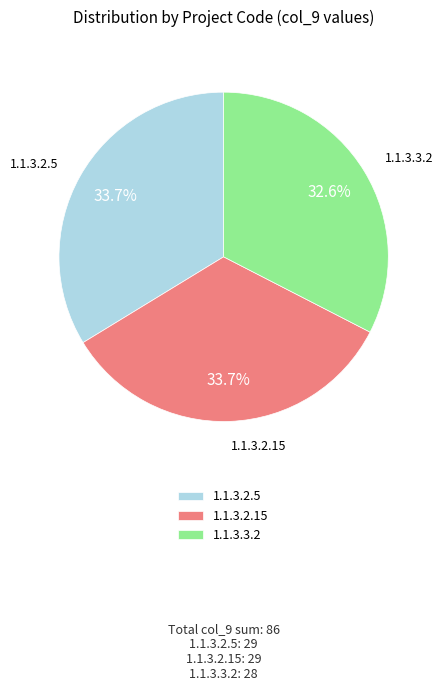

What portion of the pie excludes 1.1.3.3.2?

67.4%